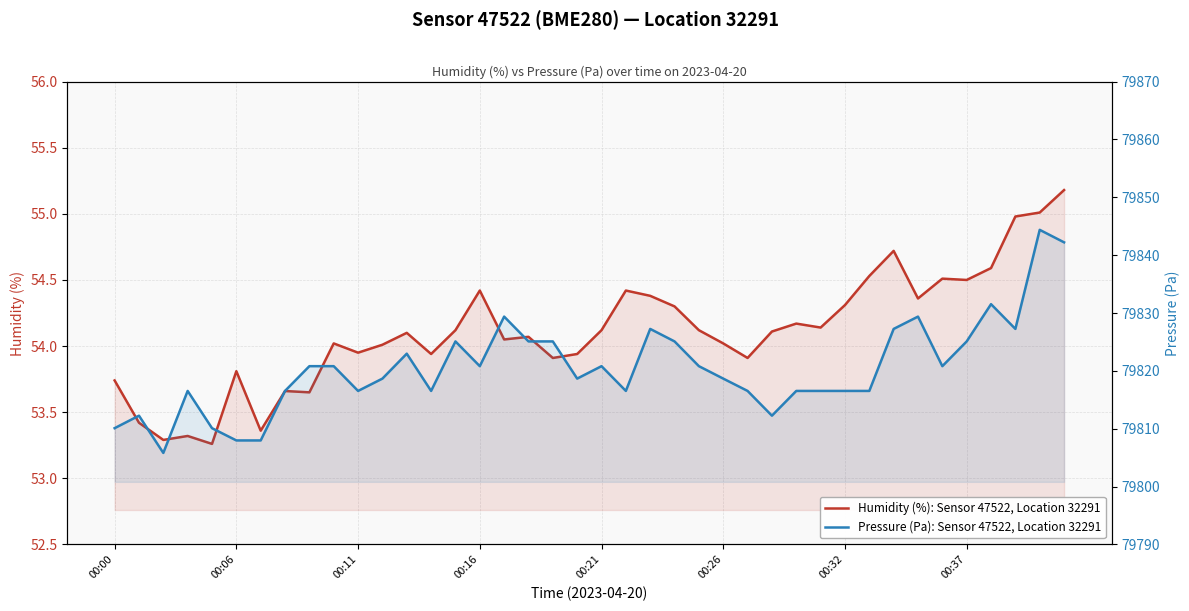

At how many categories does at least one series exceed 8337?

40